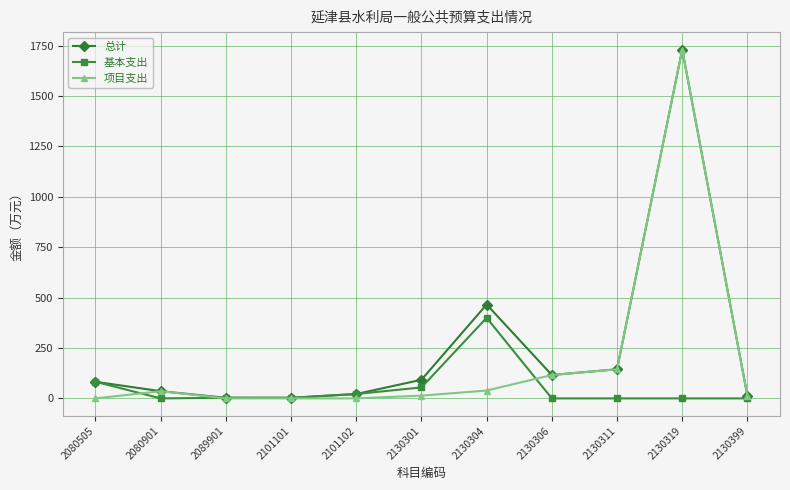

Which series has the largest total across all categories?

总计